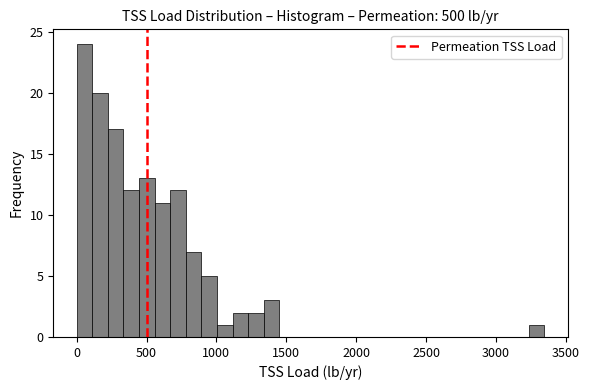

Read against the x-axis, roughly where is the centre of the tallest bar?

50